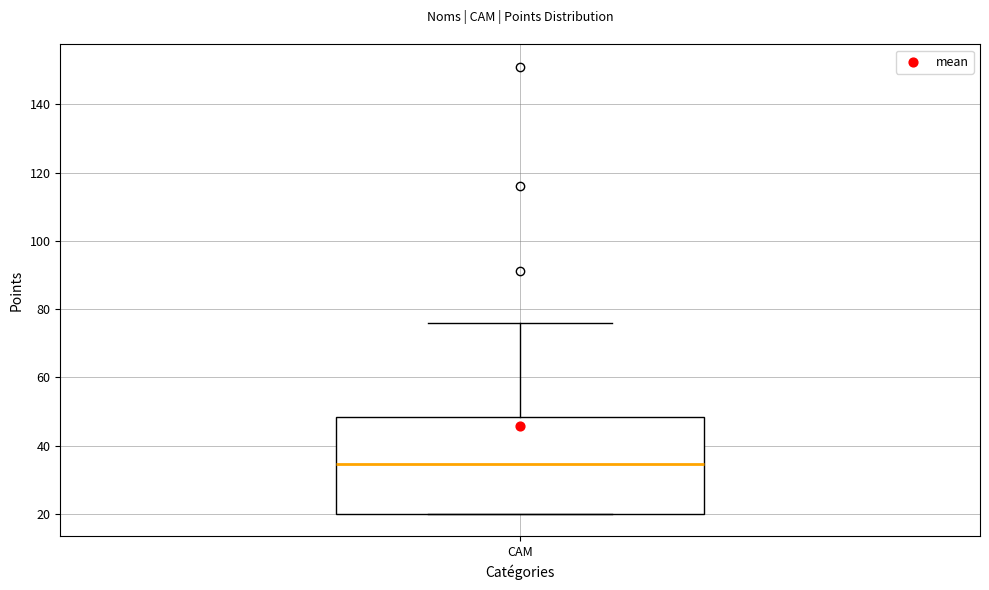

Read this box plot against the y-axis: the position of the median line, the range covered by the box, and the ends of both whiskers. The values are not printed on the chart, so give them approximately, as read against the axis.

median 34, box 20 to 48, whiskers 20 to 76